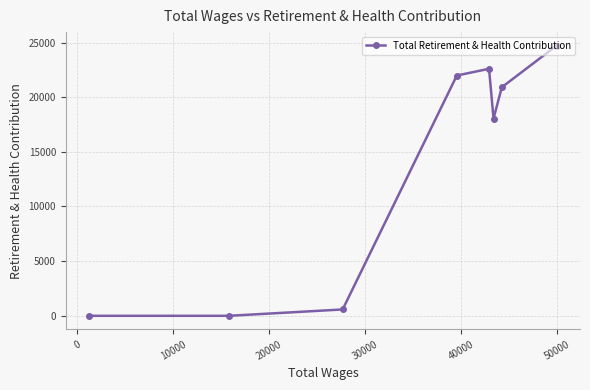

What is the sum of all values?

108822